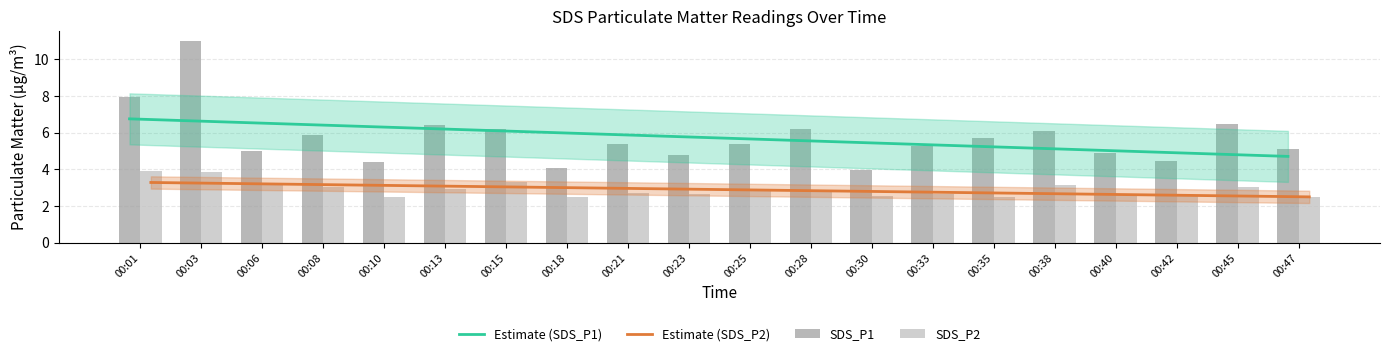

Is the value of SDS_P2 at 00:40 greater than the value of Estimate (SDS_P1) at 00:10?

No